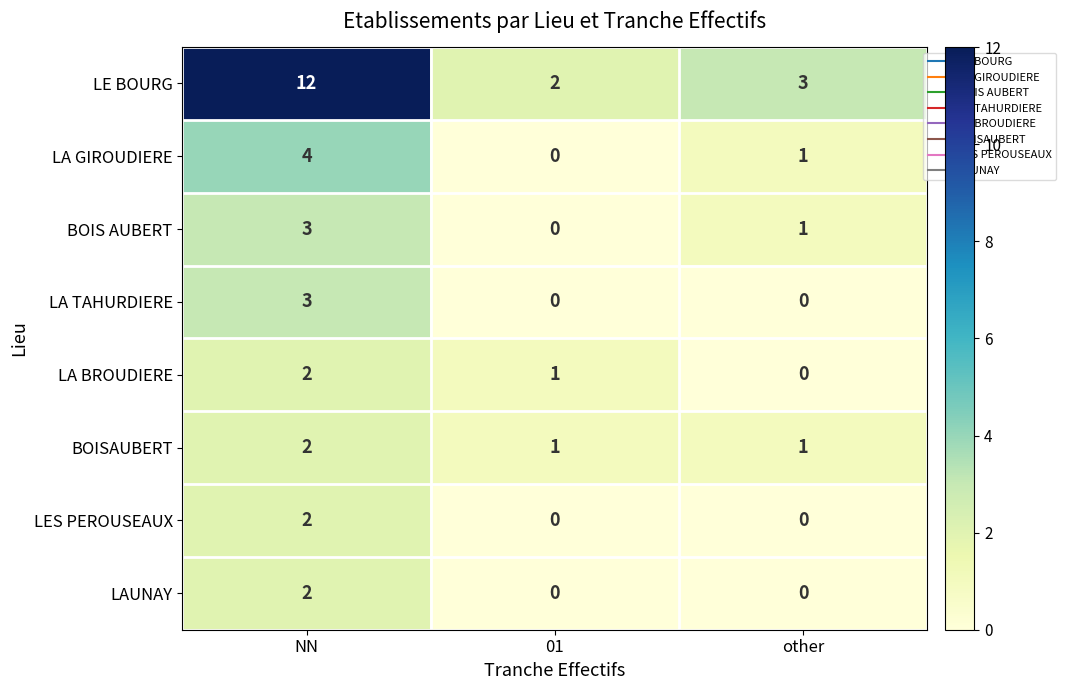

What value does the LA GIROUDIERE series have at NN?

4